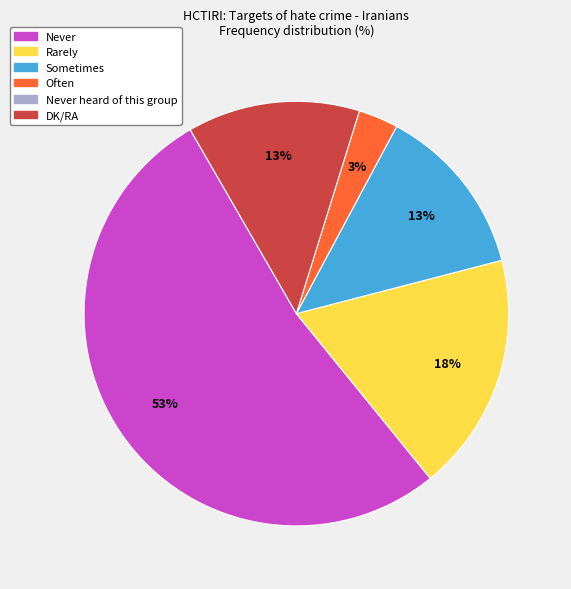

To the nearest percent, what is the average slice percentage?

20%